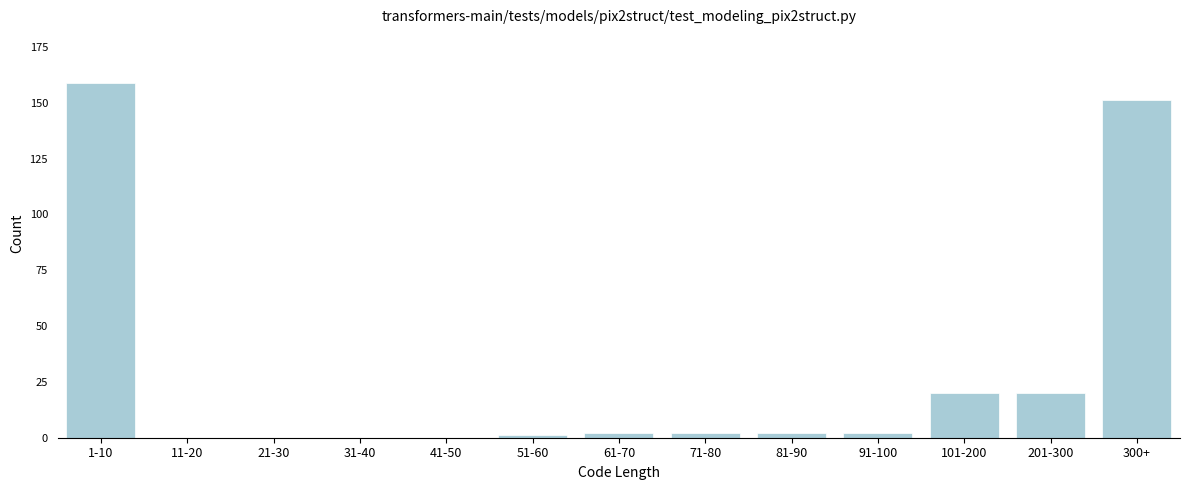

Reading right to left, list all the values displayed in this chart.

300+=151	201-300=20	101-200=20	91-100=2	81-90=2	71-80=2	61-70=2	51-60=1	41-50=0	31-40=0	21-30=0	11-20=0	1-10=159